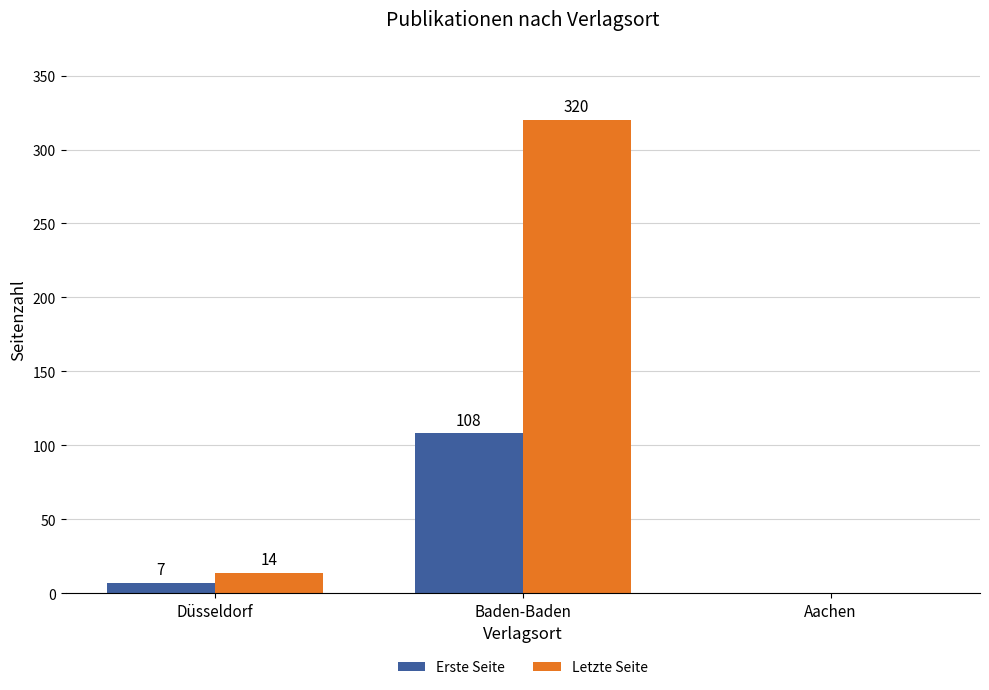

How many series are shown in this chart?

2